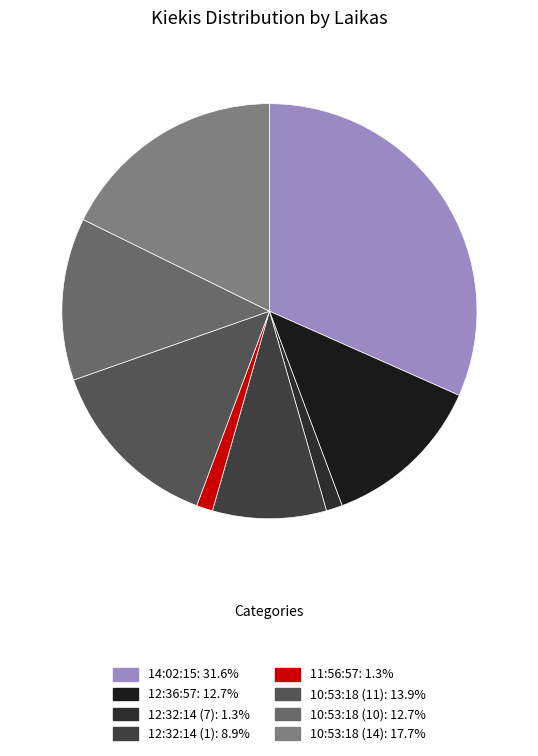

Count the number of slices in the pie.

8